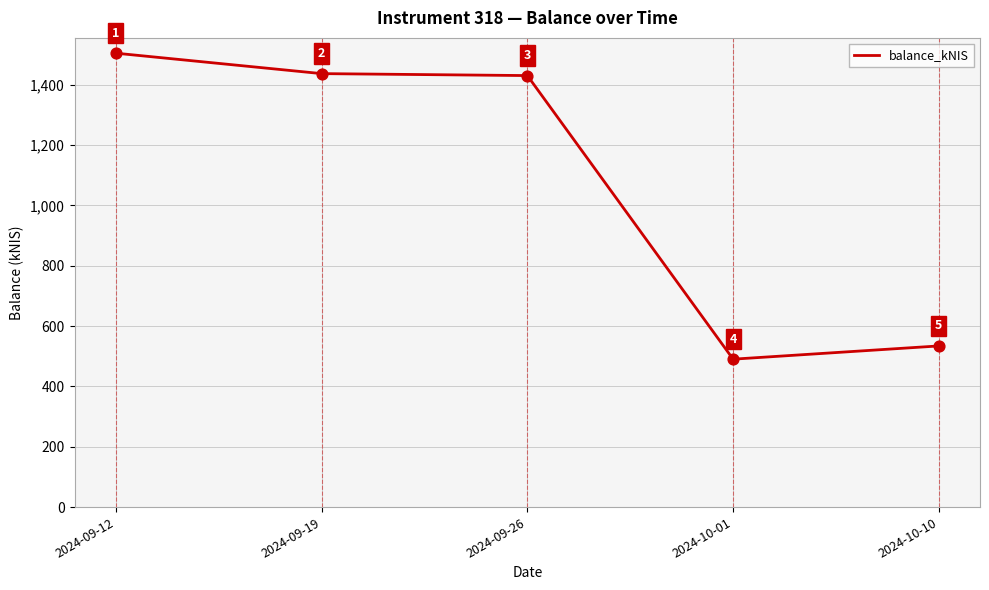

Between 2024-09-19 and 2024-09-12, which is larger?

2024-09-12